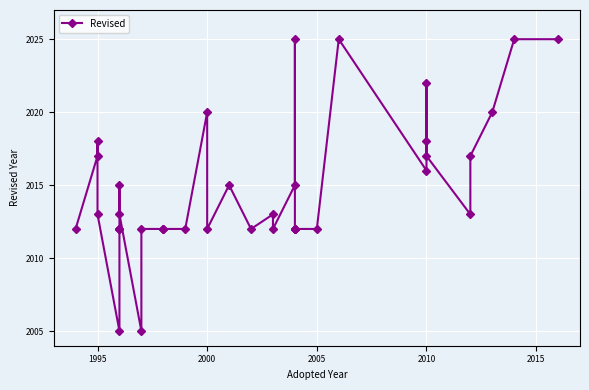

Which has a higher value, 2005 or 2010?

2010